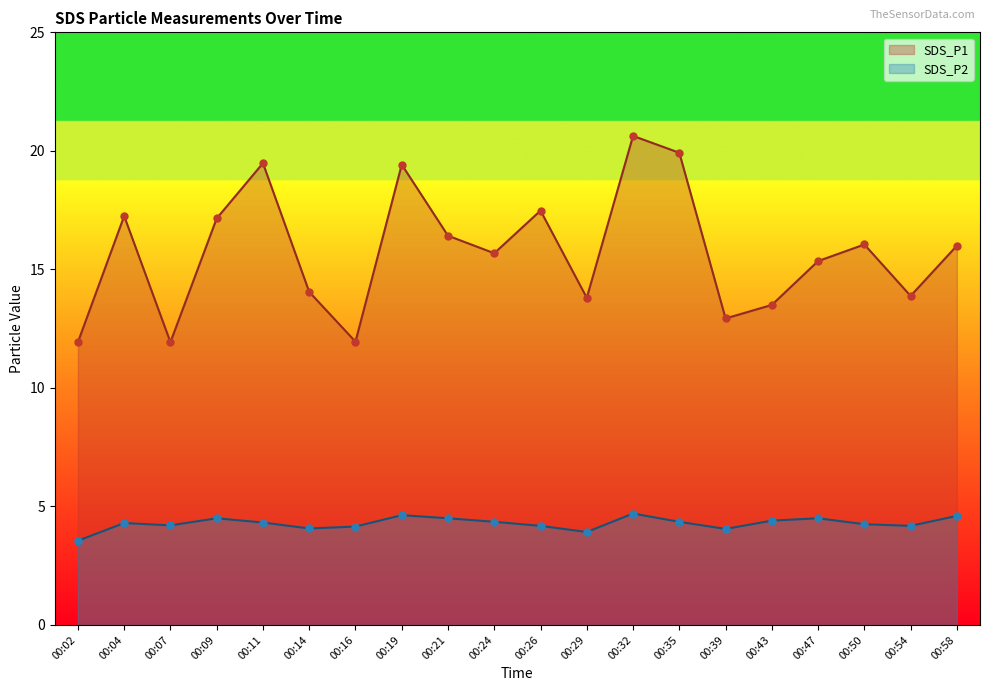

At how many categories does at least one series exceed 9?

20